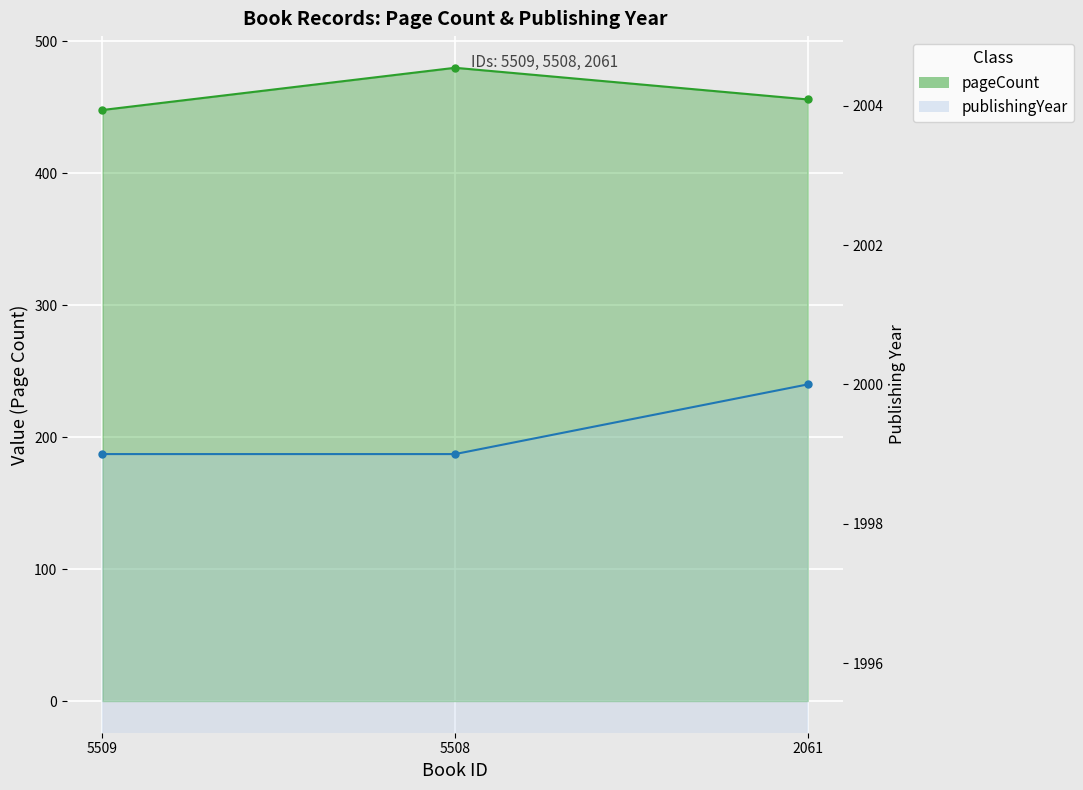

Which series changed the most between 5508 and 2061?

pageCount